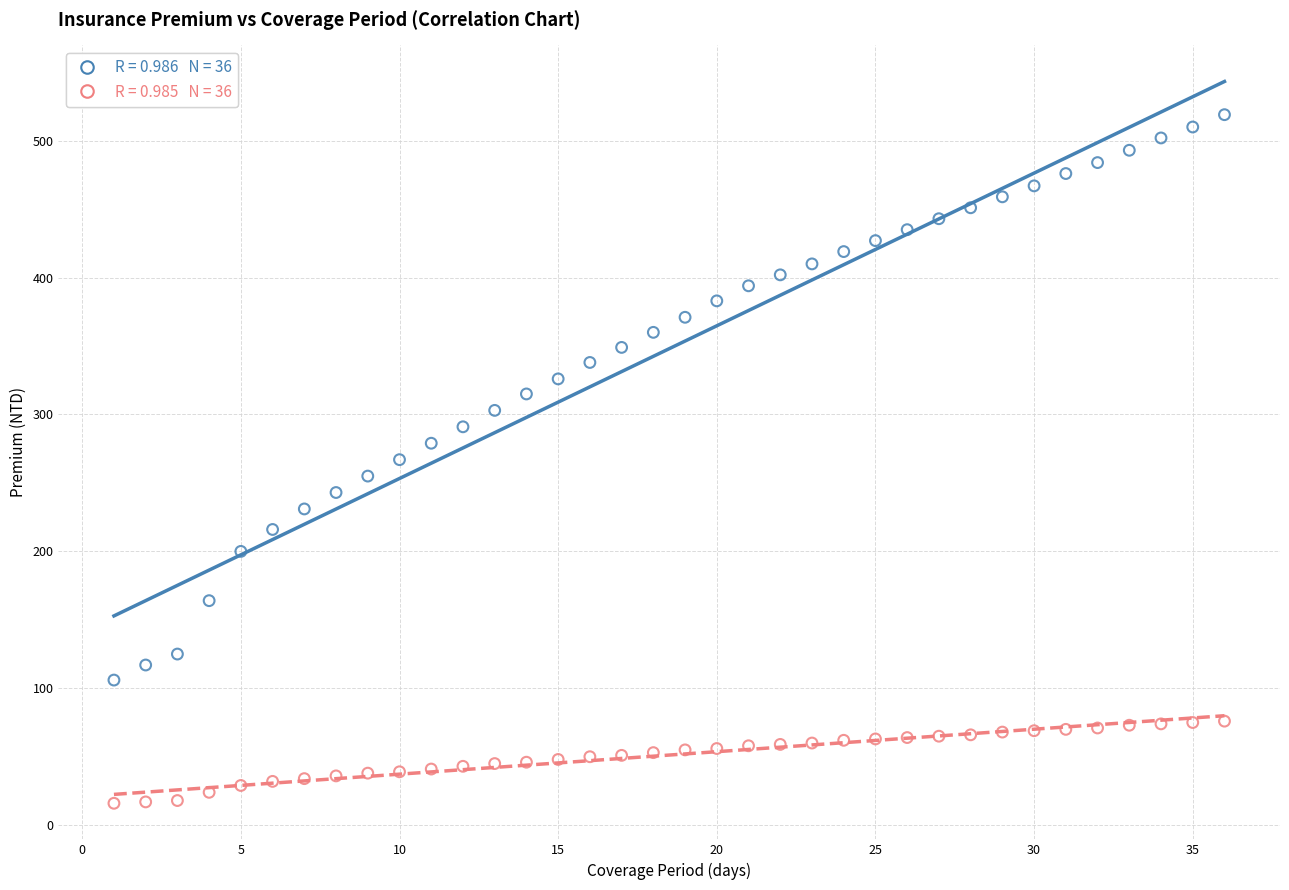

Across all data points, what is the range of X values (max minus min)?

35